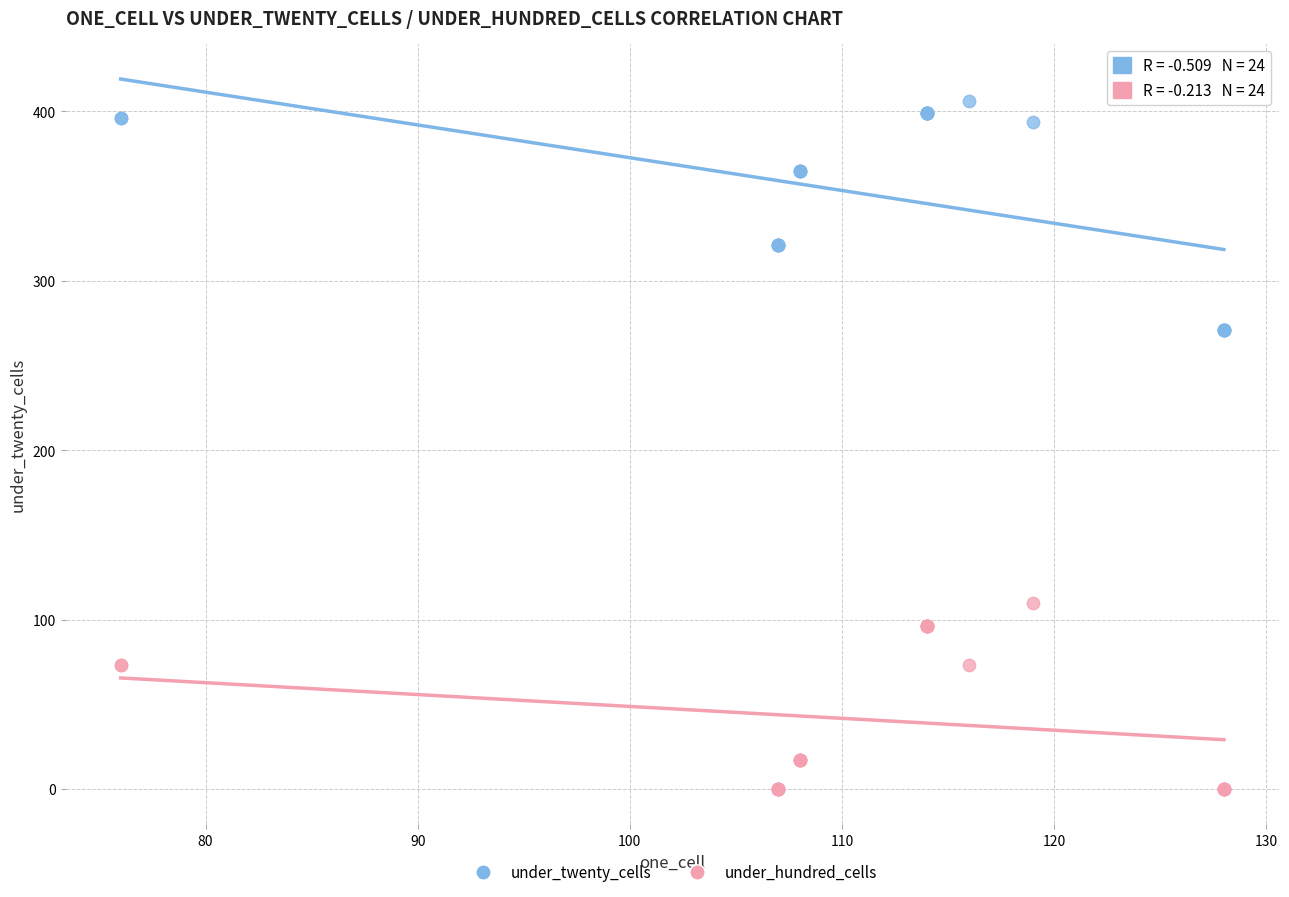

Which series reaches the maximum Y coordinate?

under_twenty_cells